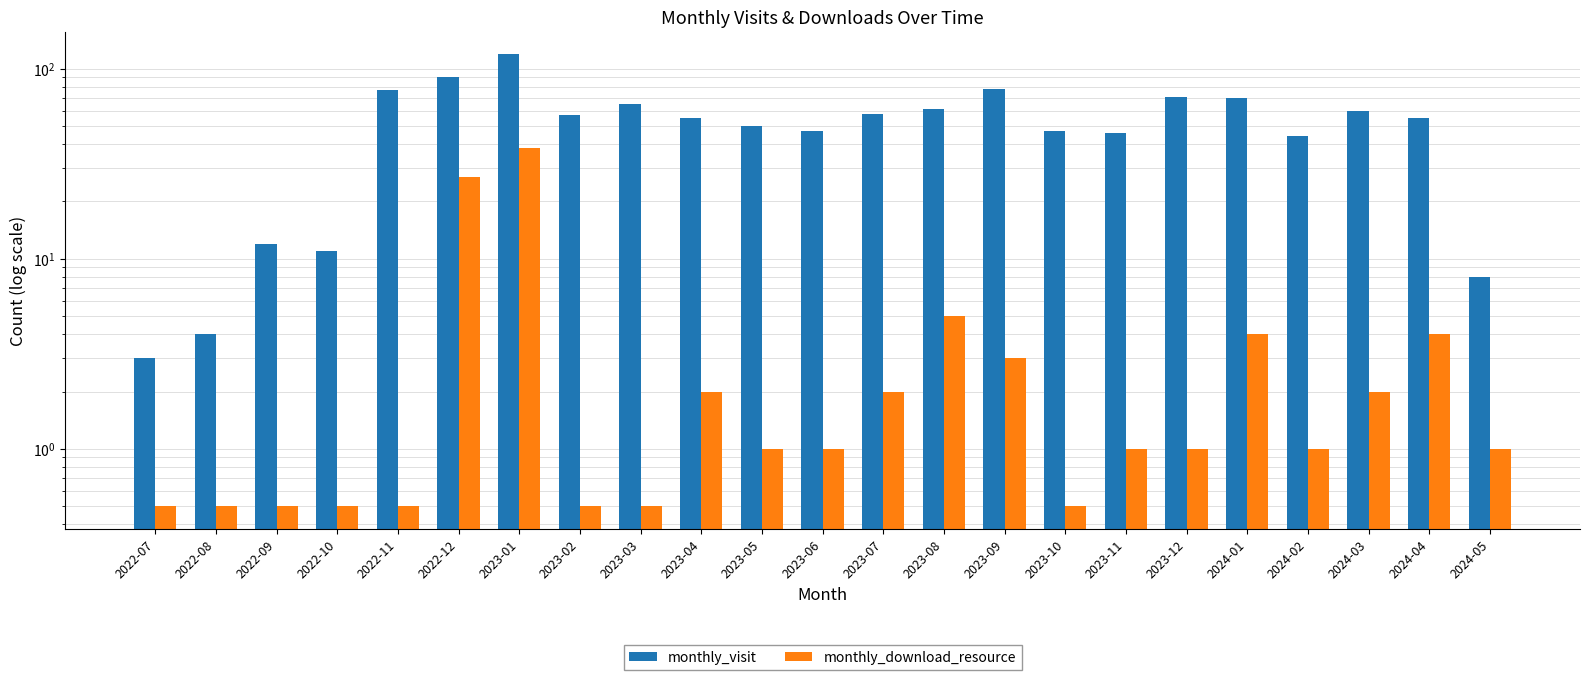

Where is monthly_visit nearest to the value 61?

2023-08